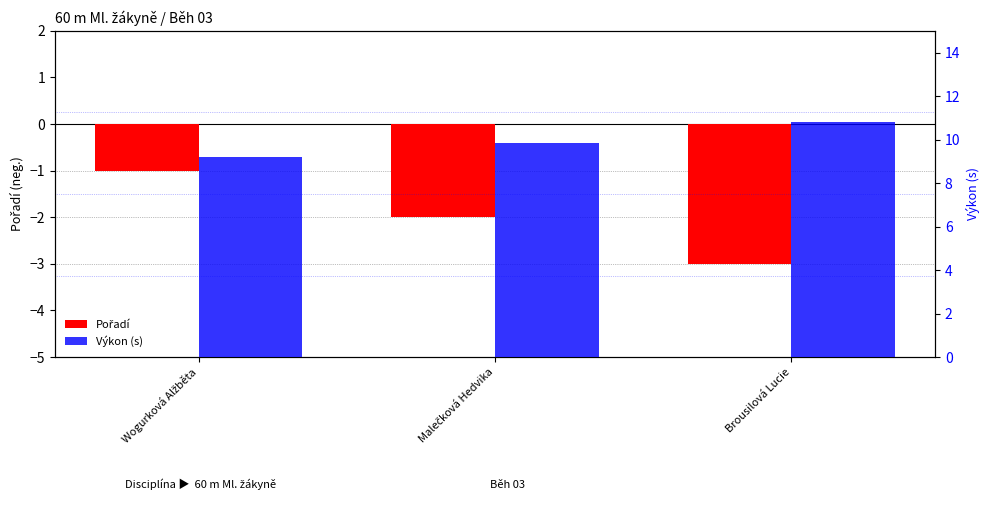

What are all the series names shown in the legend?

Pořadí, Výkon (s)